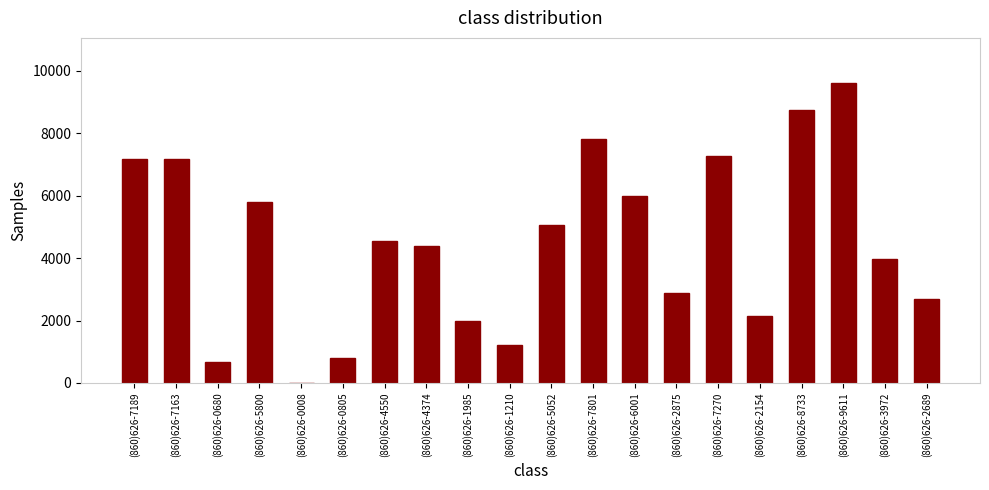

What is the greatest value displayed?

9611